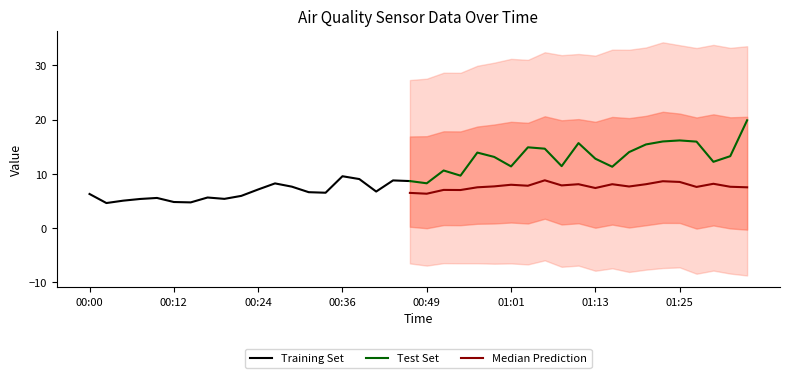

At which category is the sum across all series the highest?

01:35